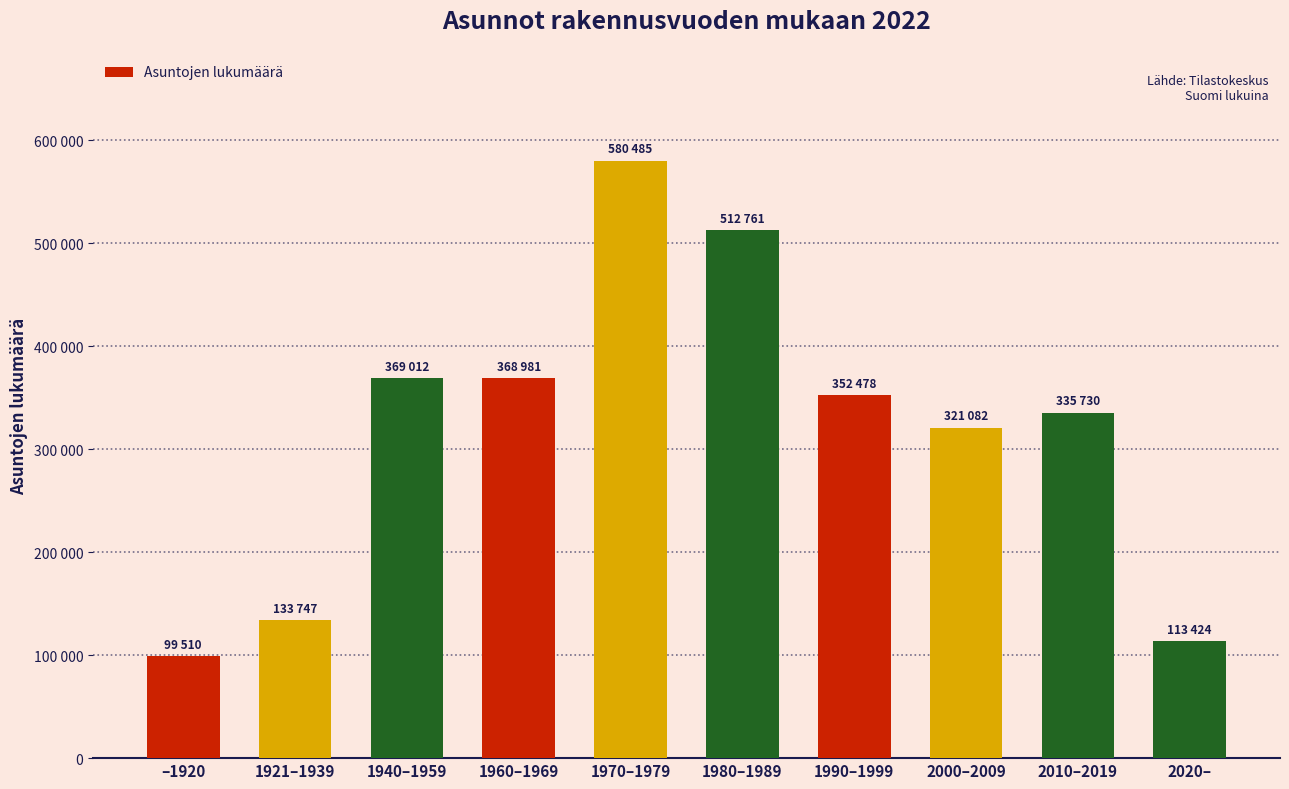

What is the sum of all values?

3187210